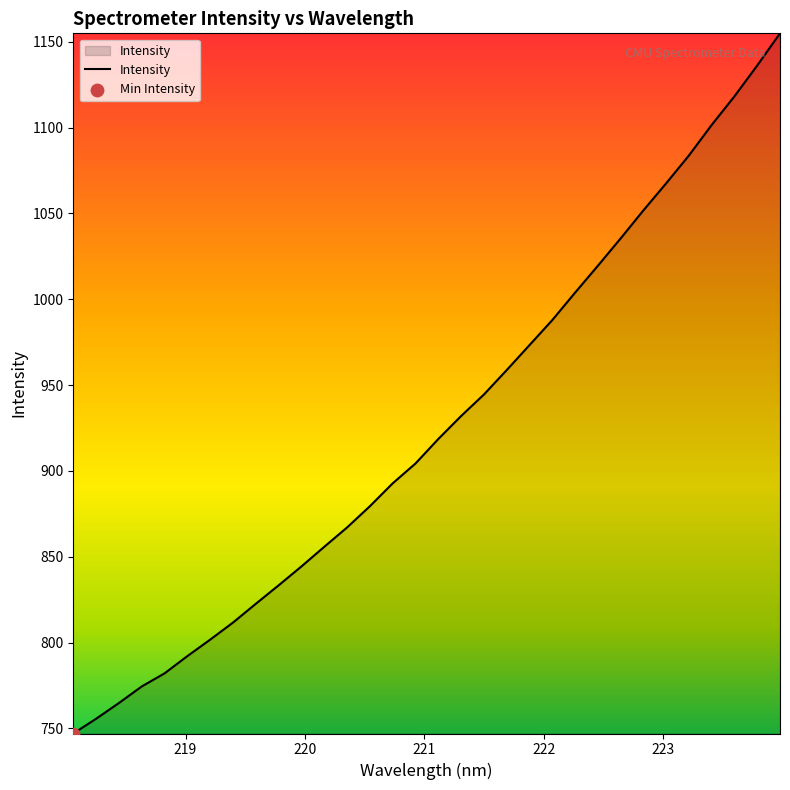

What is the smallest value displayed?

747.0